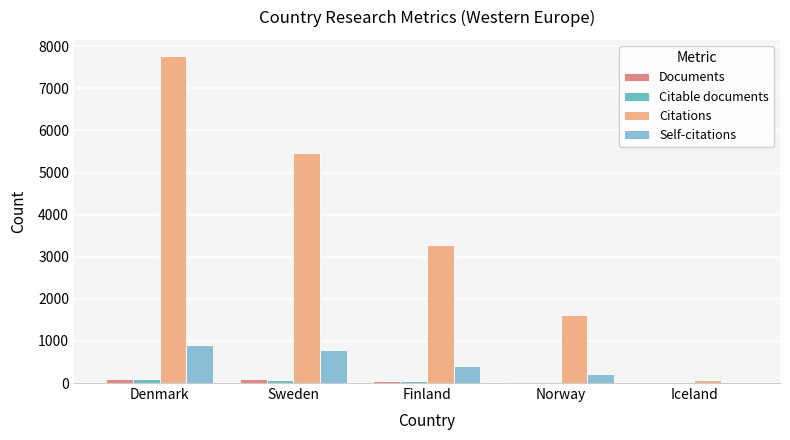

At which category is the sum across all series the highest?

Denmark